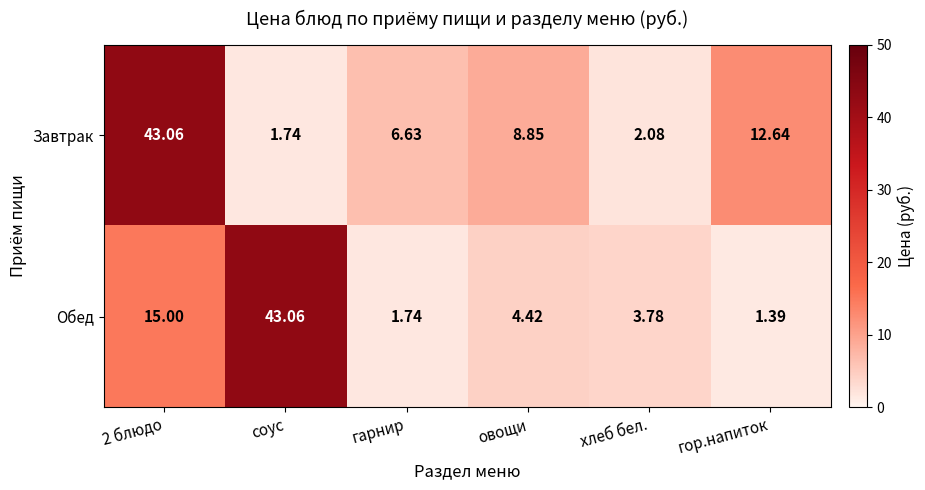

Which series has the widest spread of values?

Обед